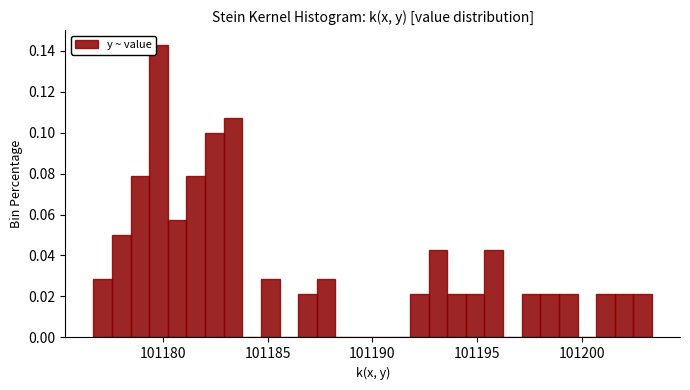

Read against the x-axis, roughly where is the centre of the tallest bar?

101180.0